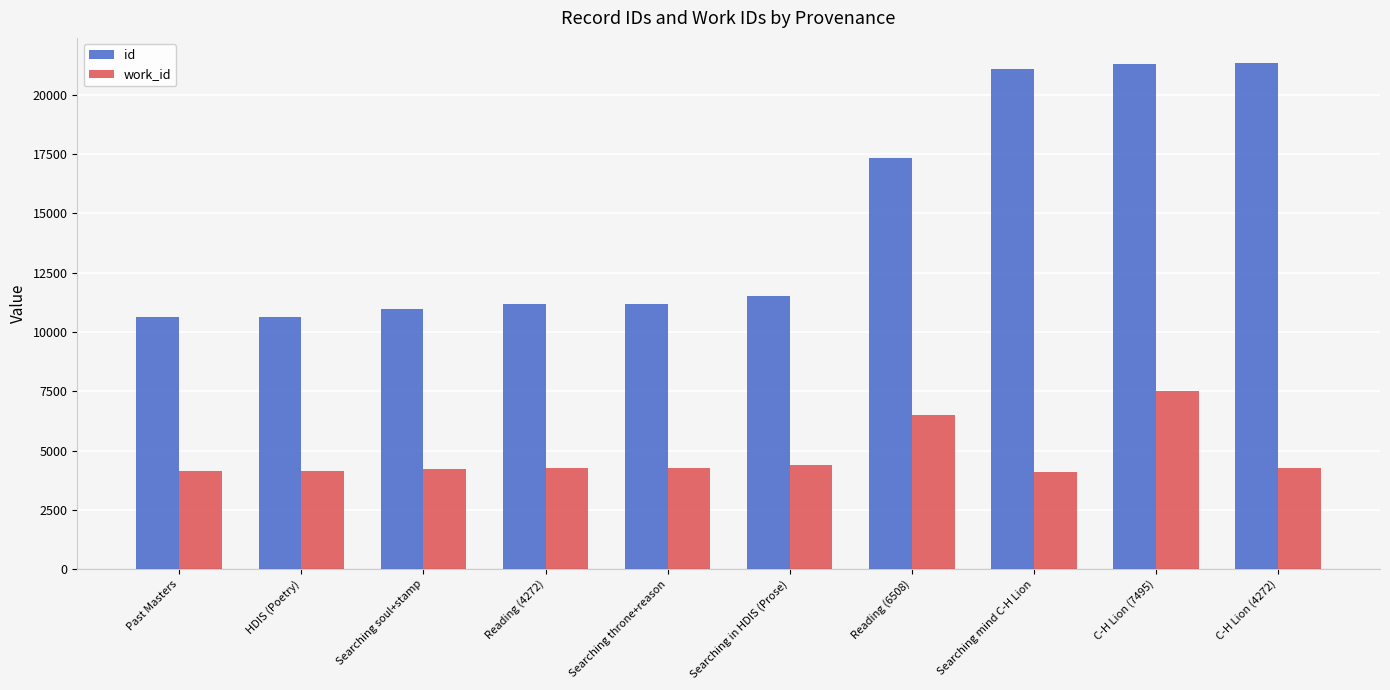

List the series in order of their overall mean, highest first.

id, work_id